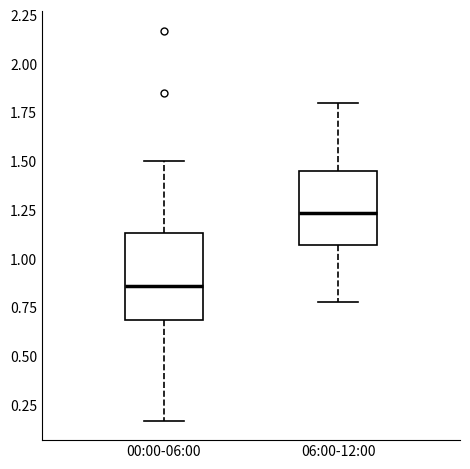

Where does the lower whisker of the box for 06:00-12:00 end on the y-axis? The values are not printed on the chart, so give them approximately, as read against the axis.

0.80